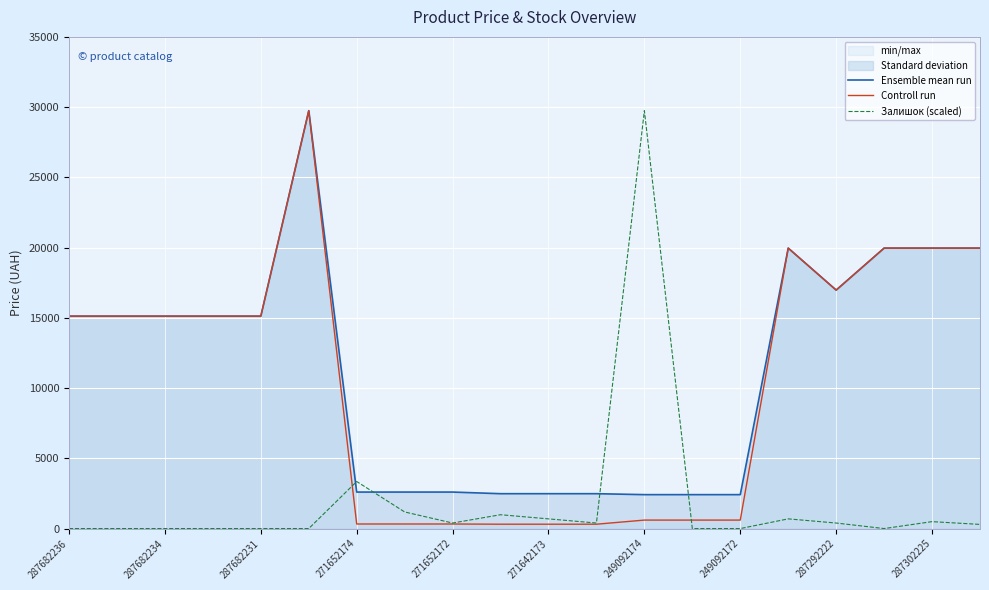

What is the total value across all series at 287682236?

30240.0